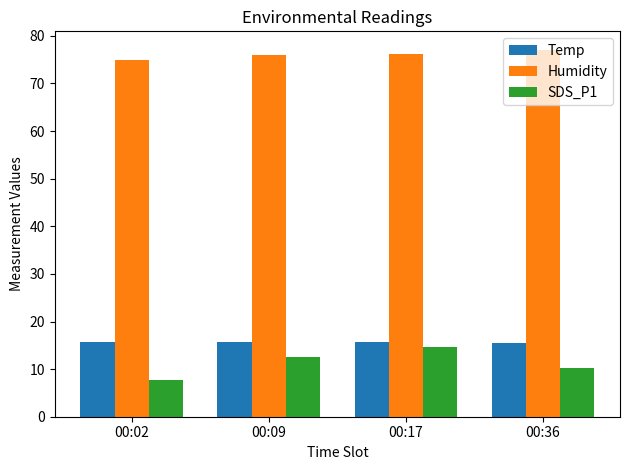

What is the smallest value displayed?

7.7